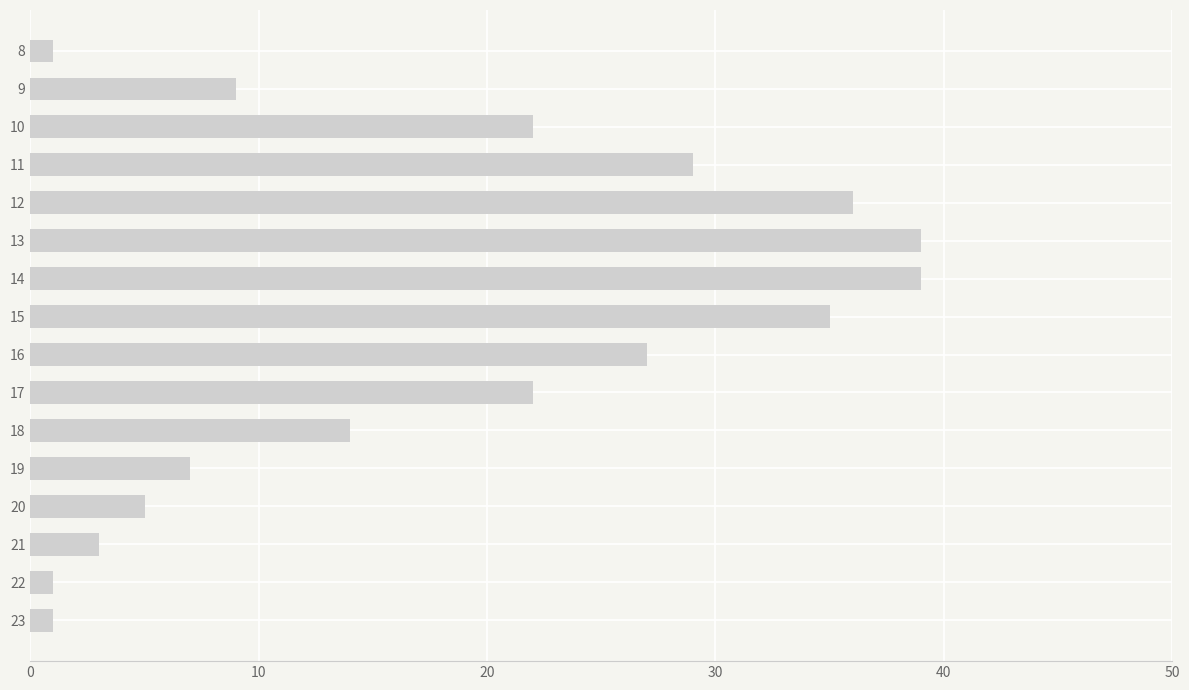

What is the sum of the values at 14 and 11?

68